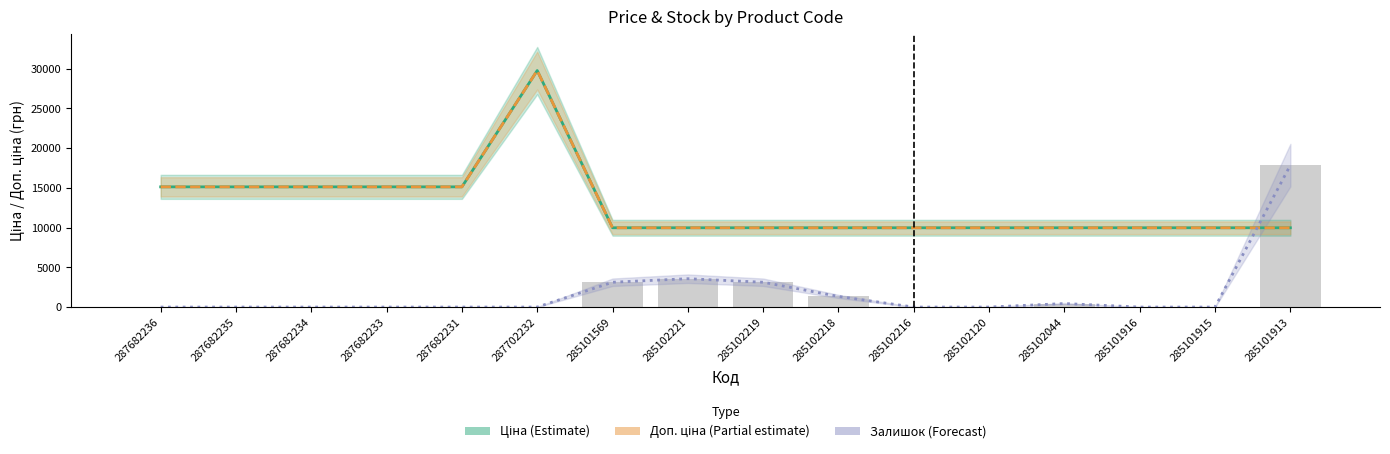

What is the sum of the Залишок (Forecast) values at 285102120 and 285102044?

446.2